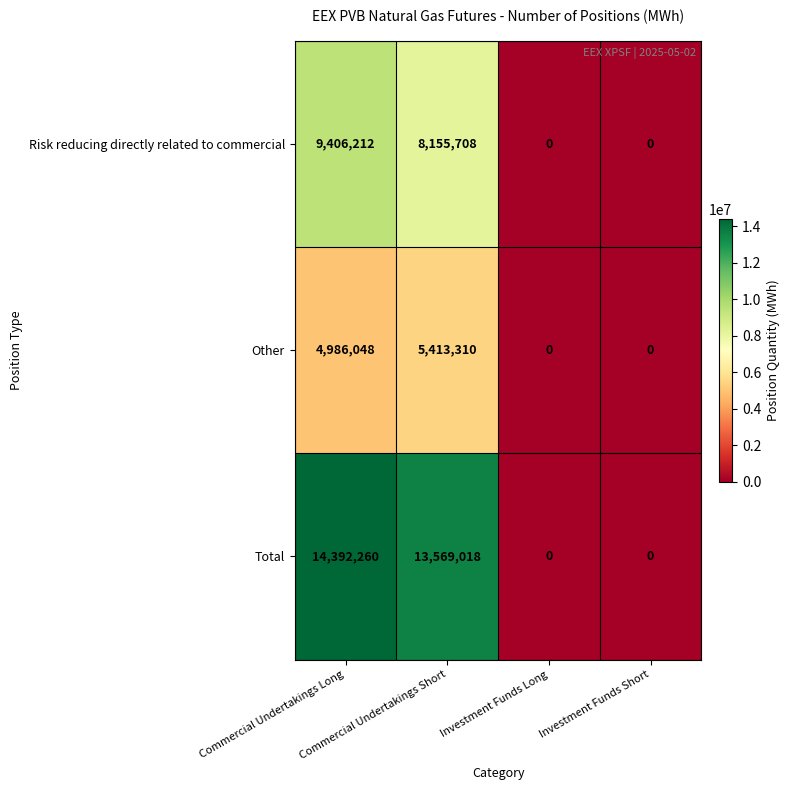

At which category is the sum across all series the highest?

Commercial Undertakings Long